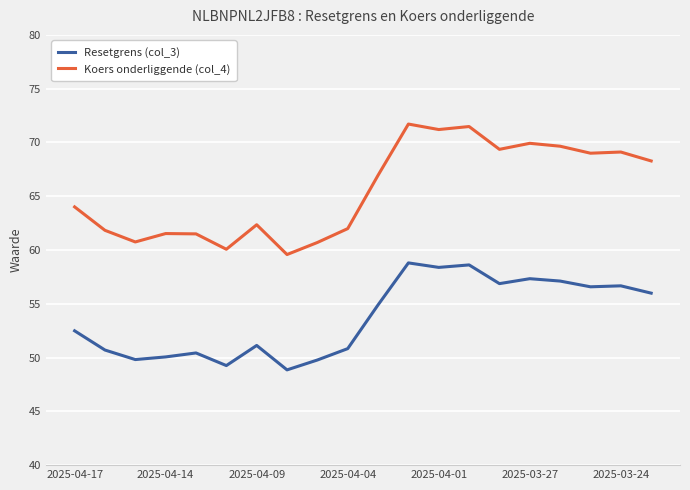

List the series in order of their peak value, lowest first.

Resetgrens (col_3), Koers onderliggende (col_4)